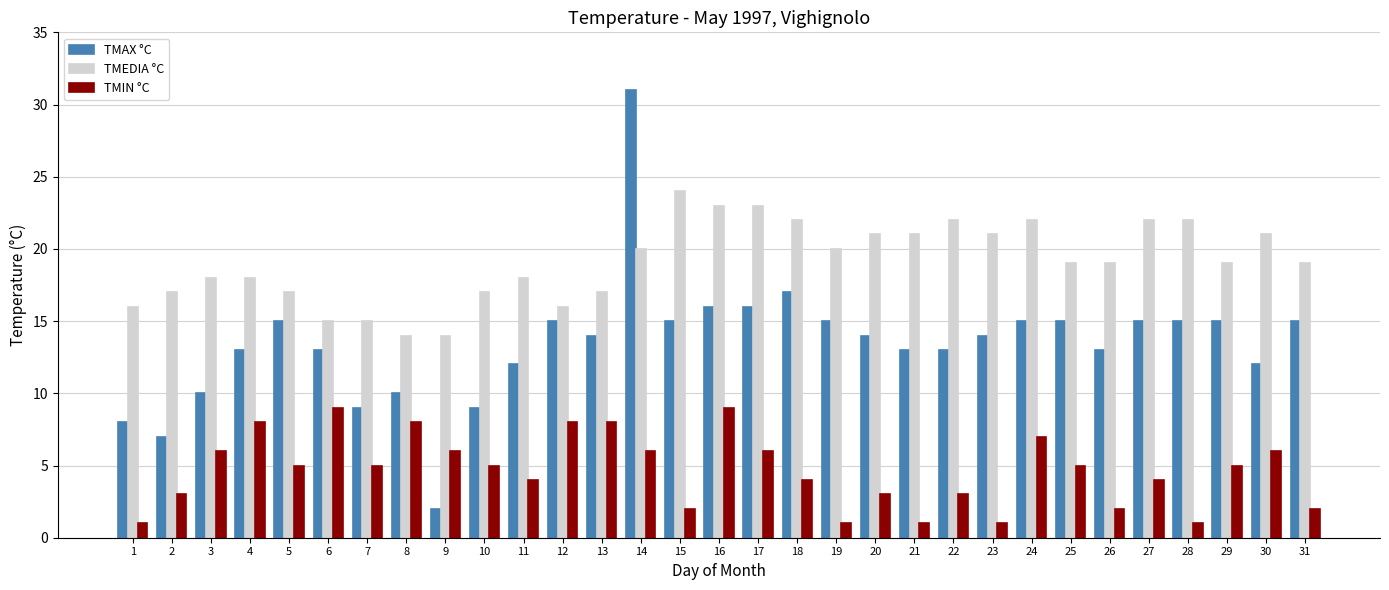

What is the value of the TMAX °C bar at the 23rd from the left?

14